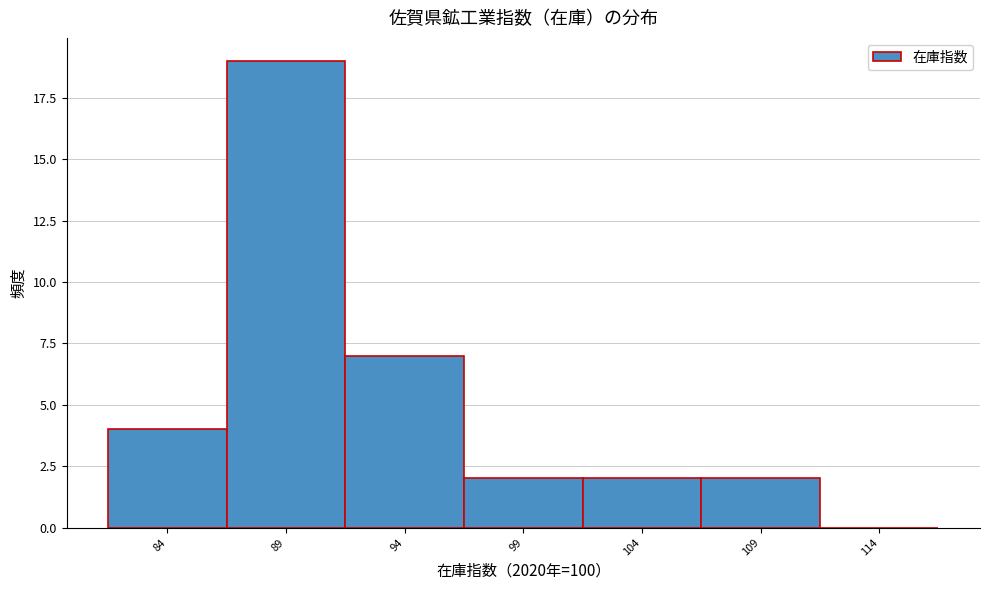

Reading right to left, what are all the values shown in this chart?

114=0	109=2	104=2	99=2	94=7	89=19	84=4